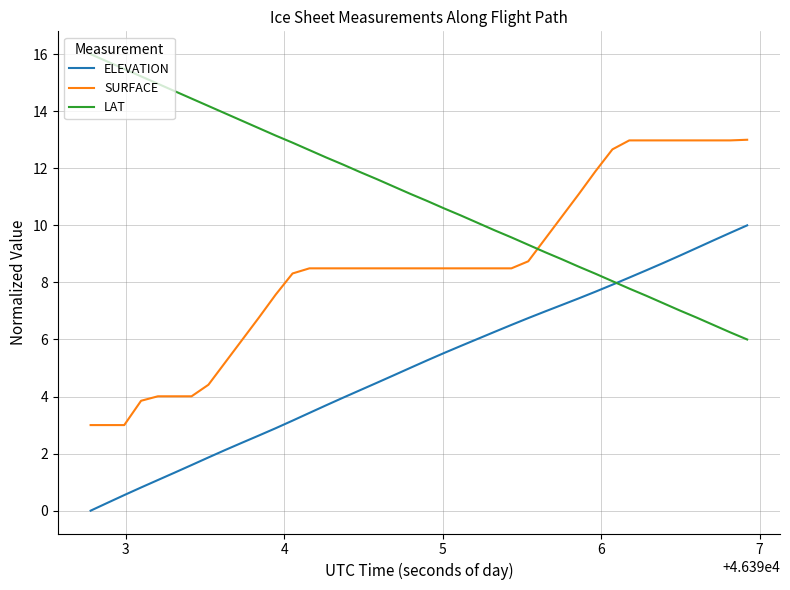

List the series in order of their peak value, lowest first.

ELEVATION, SURFACE, LAT